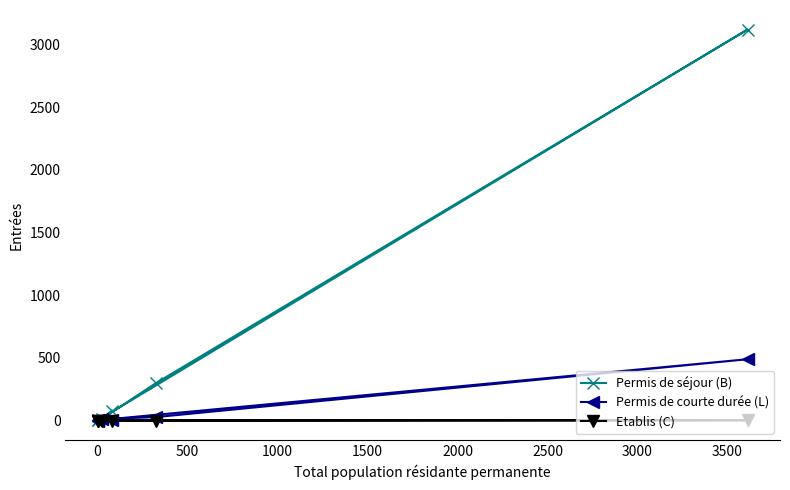

List the series in order of their overall mean, highest first.

Permis de séjour (B), Permis de courte durée (L), Etablis (C)